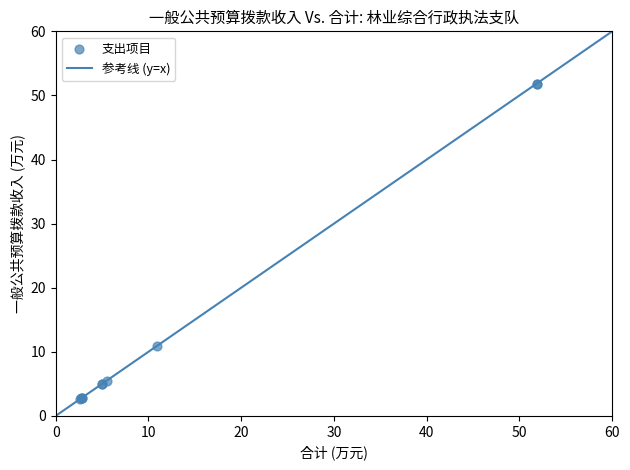

What Y value in the scatter plot is closest to 27?

10.9